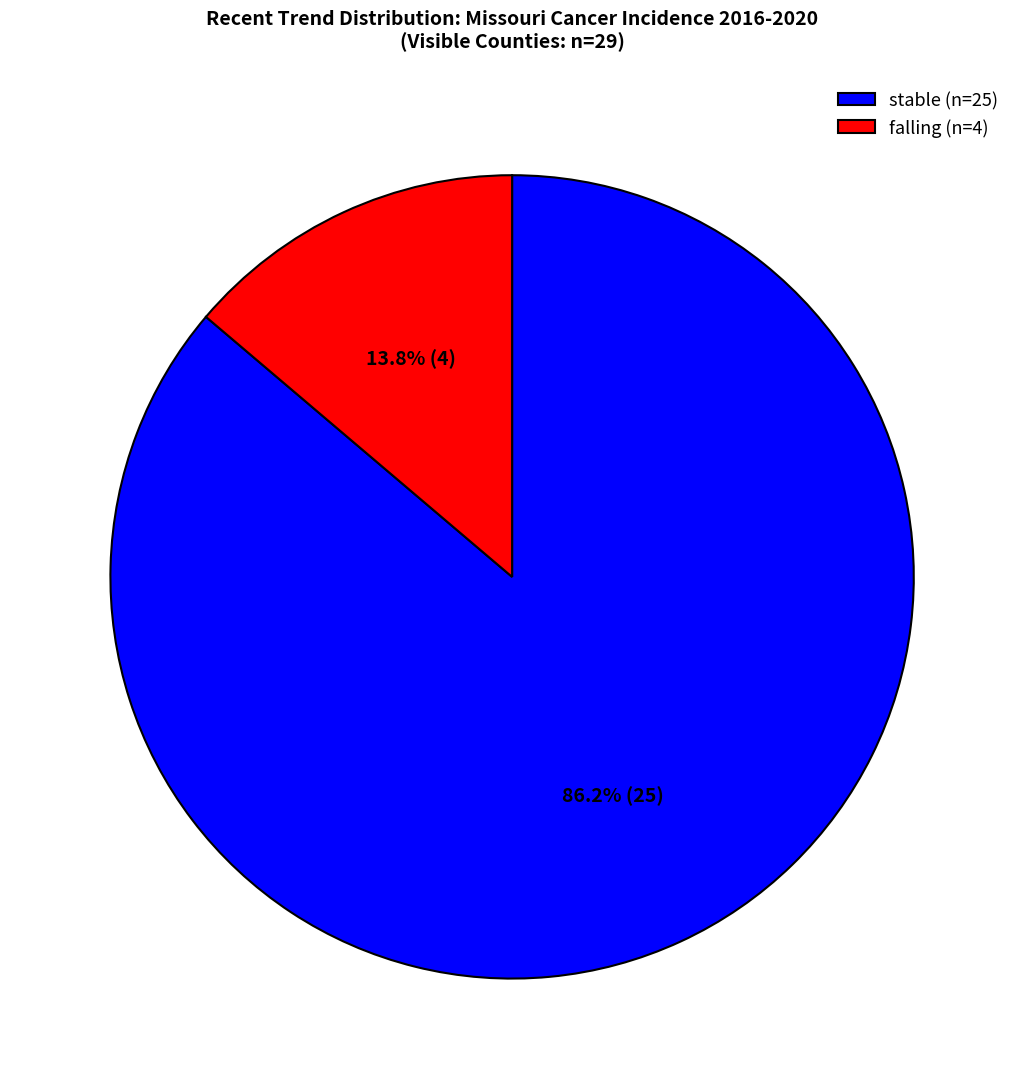

Between falling (n=4) and stable (n=25), which is larger?

stable (n=25)